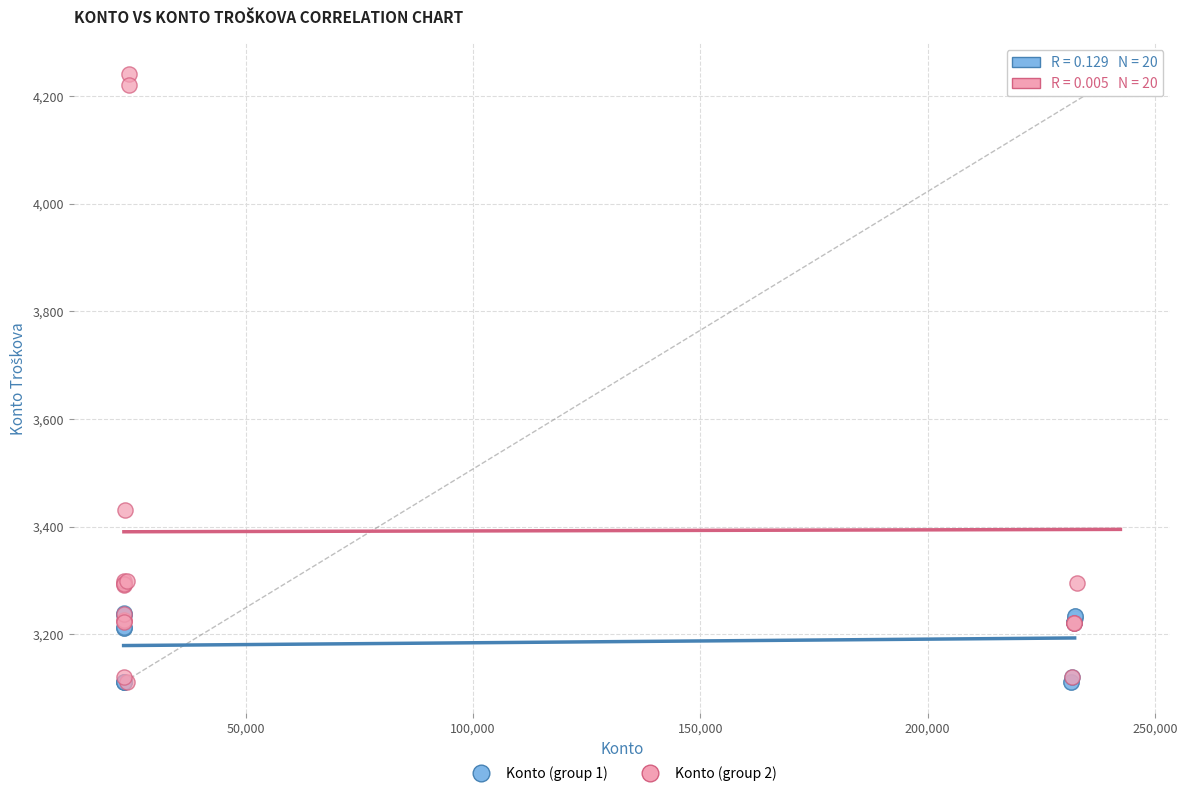

Which series has the widest spread of Y values?

Konto (group 2)